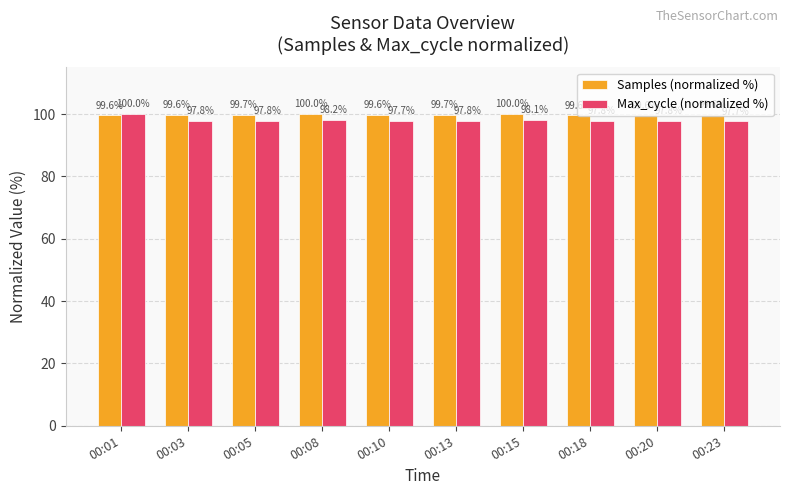

Rank the series by their average value, from highest to lowest.

Samples (normalized %), Max_cycle (normalized %)